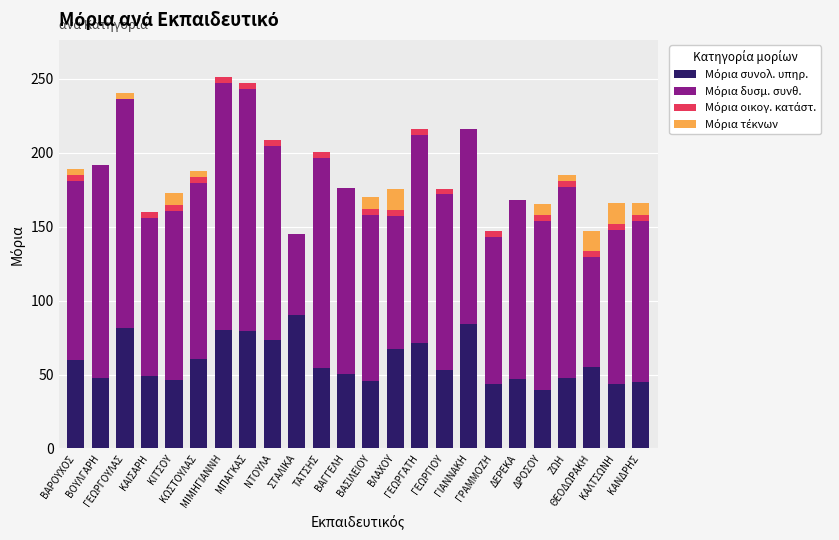

What is the total value across all series at ΓΕΩΡΓΙΟΥ?

175.9